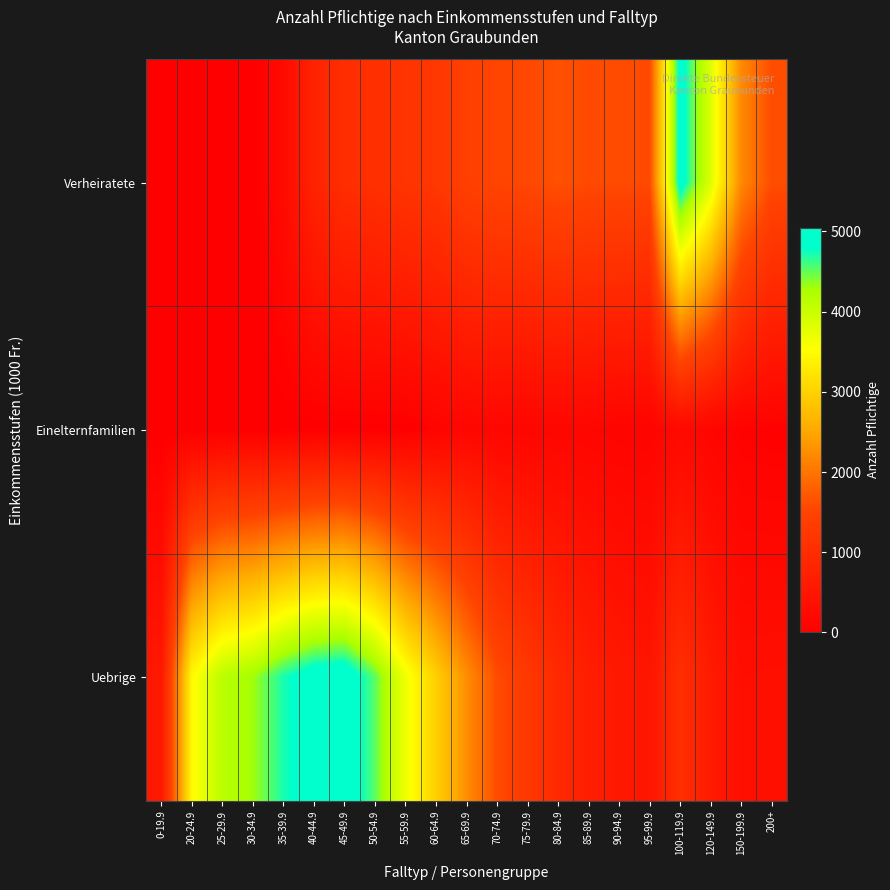

At which category is the sum across all series the highest?

100-119.9